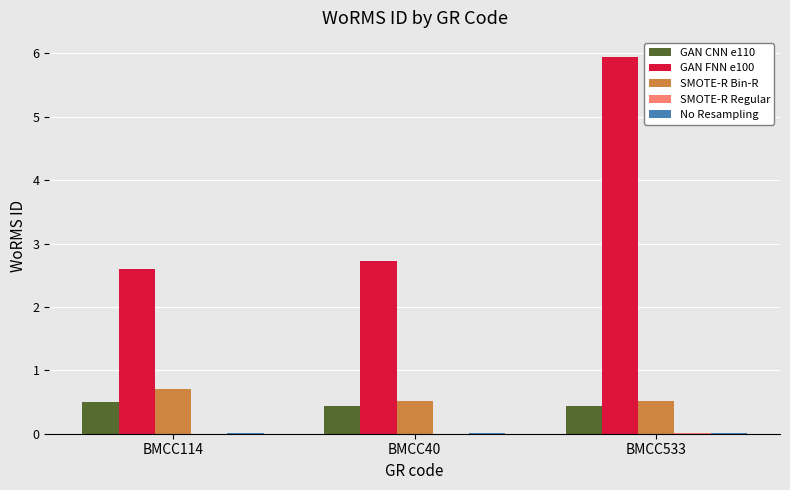

The value of SMOTE-R Bin-R at BMCC40 is 0.5. True or false?

True